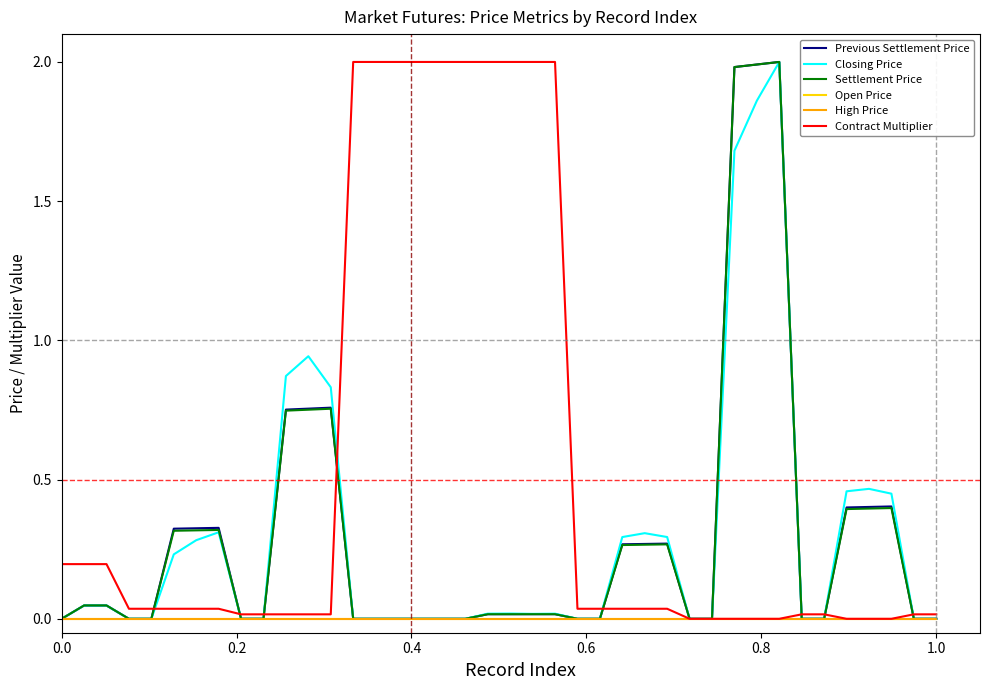

Is this an area chart (filled region under the line)?

No